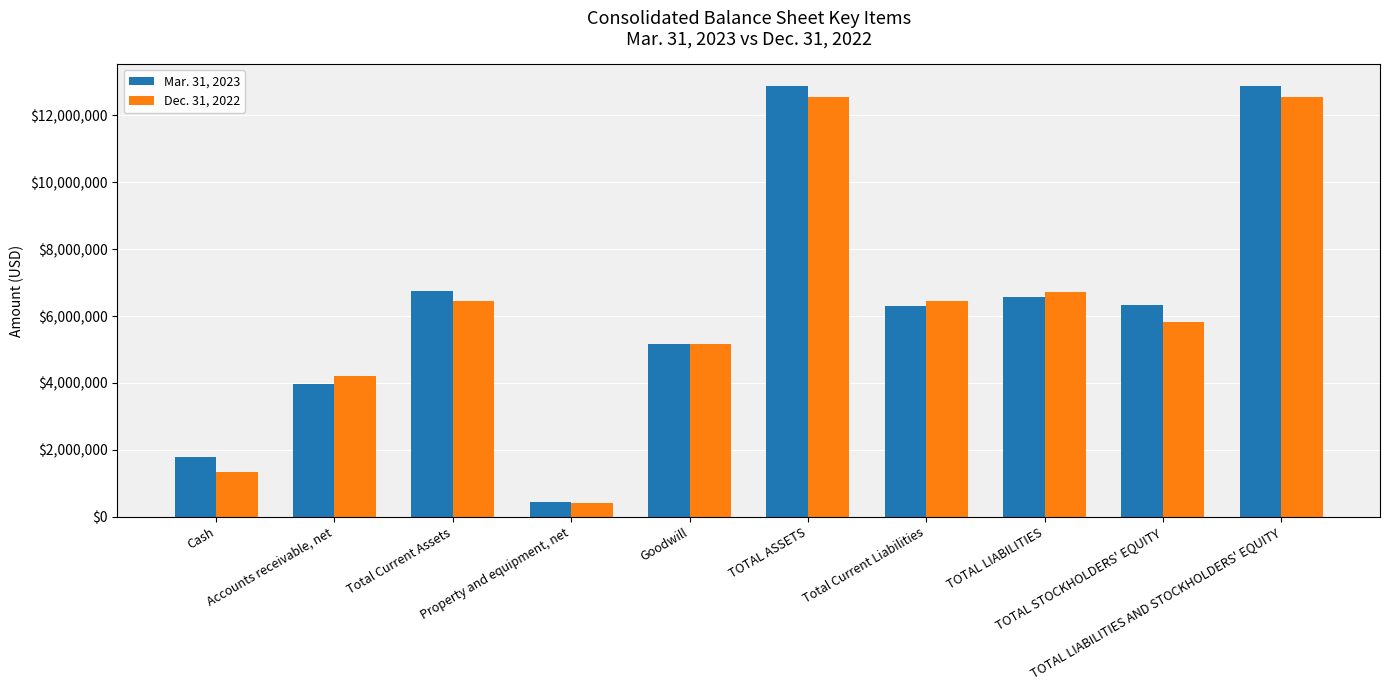

What is the spread (max minus min) of values at Property and equipment, net?

32098